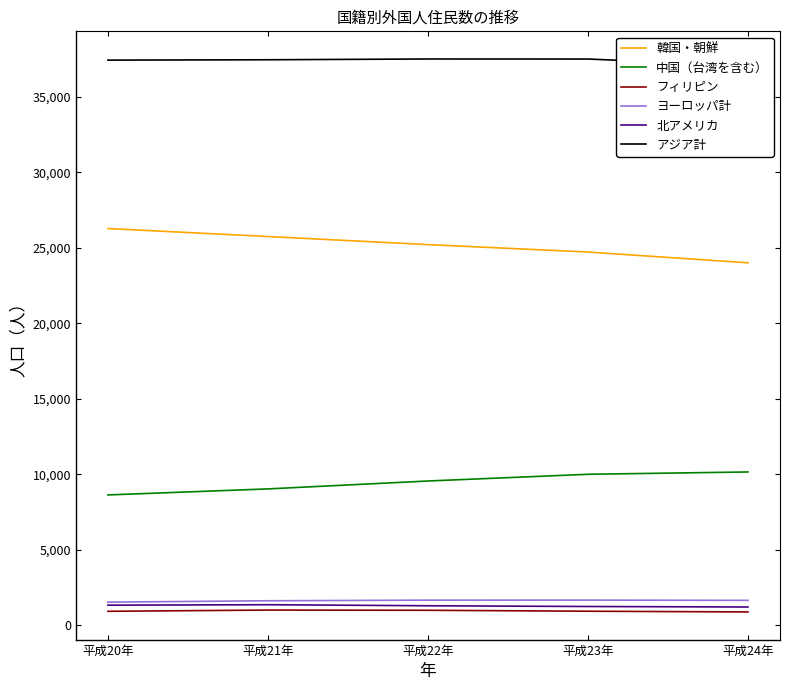

Which category has the lowest value in the 北アメリカ series?

平成24年